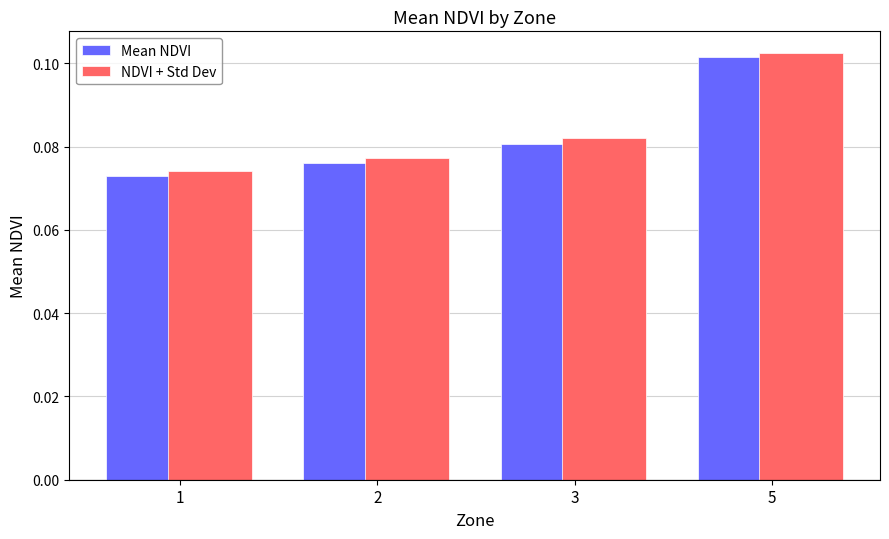

How many distinct data groups are displayed?

2